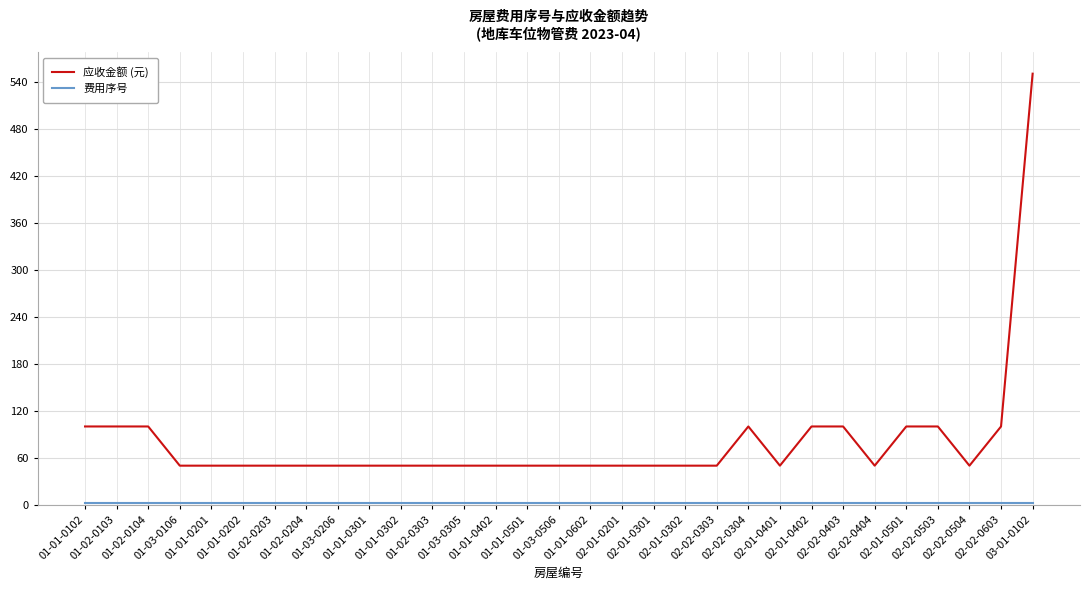

True or false: 应收金额 (元) has a value of 149 at 02-02-0403.

False